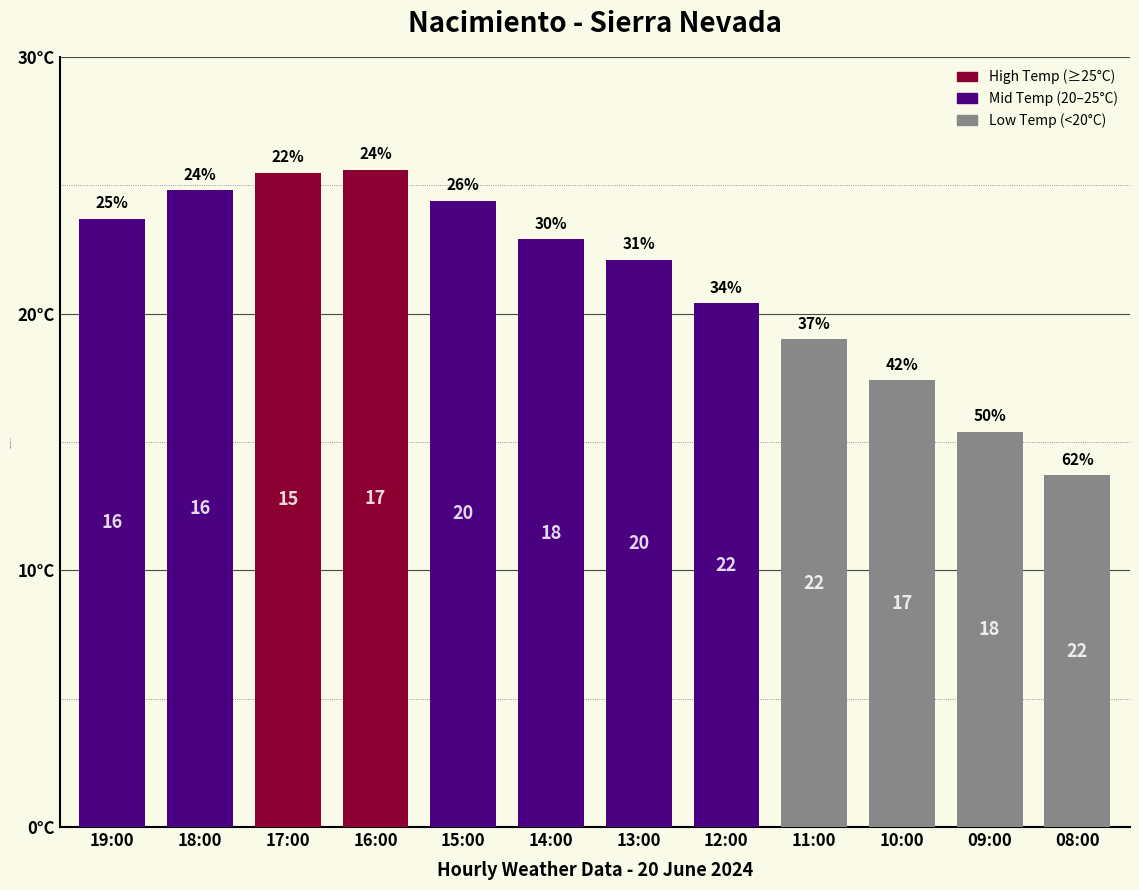

Are the bars horizontal?

No